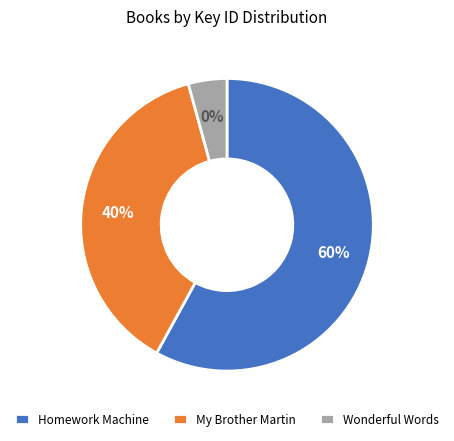

To the nearest percent, what is the combined percentage of Wonderful Words and My Brother Martin?

42%